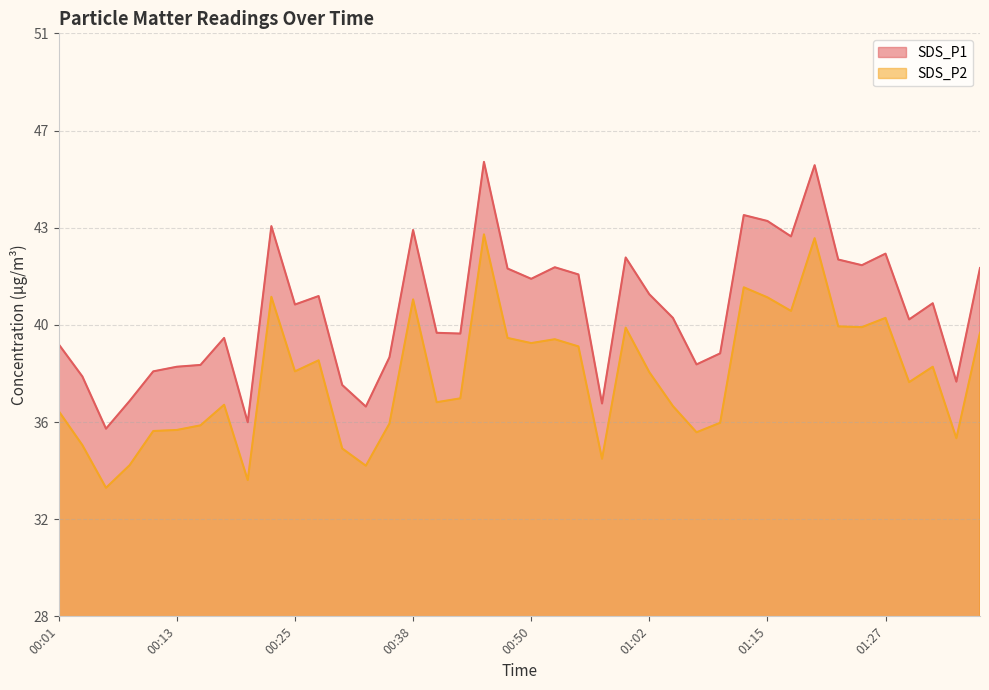

True or false: SDS_P2 and SDS_P1 cross at least once.

False